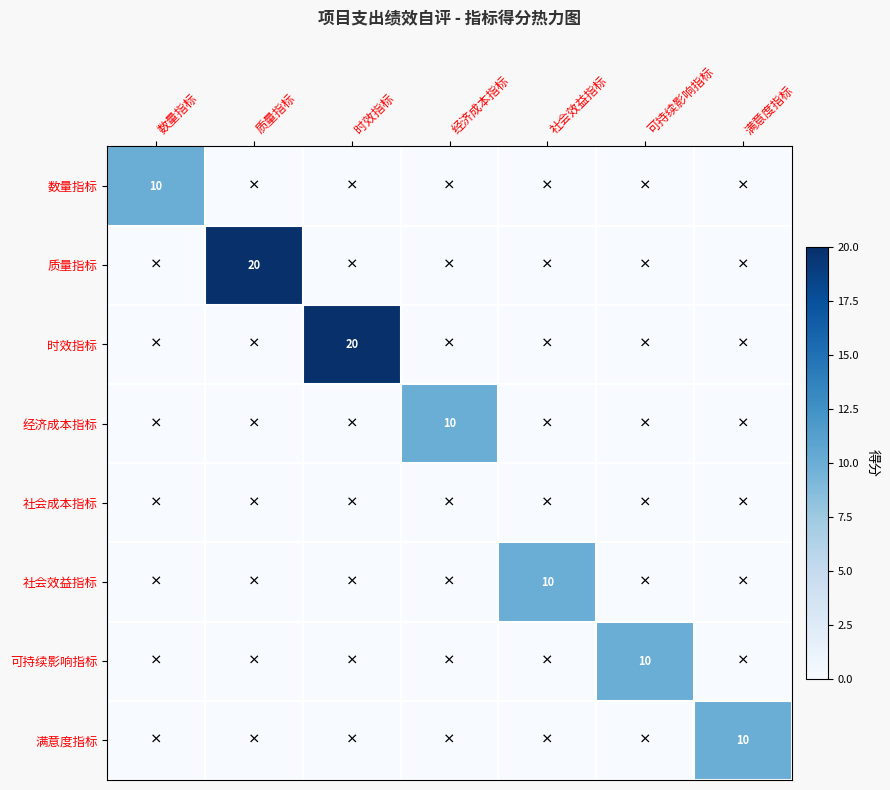

What is the spread (max minus min) of values at 数量指标?

10